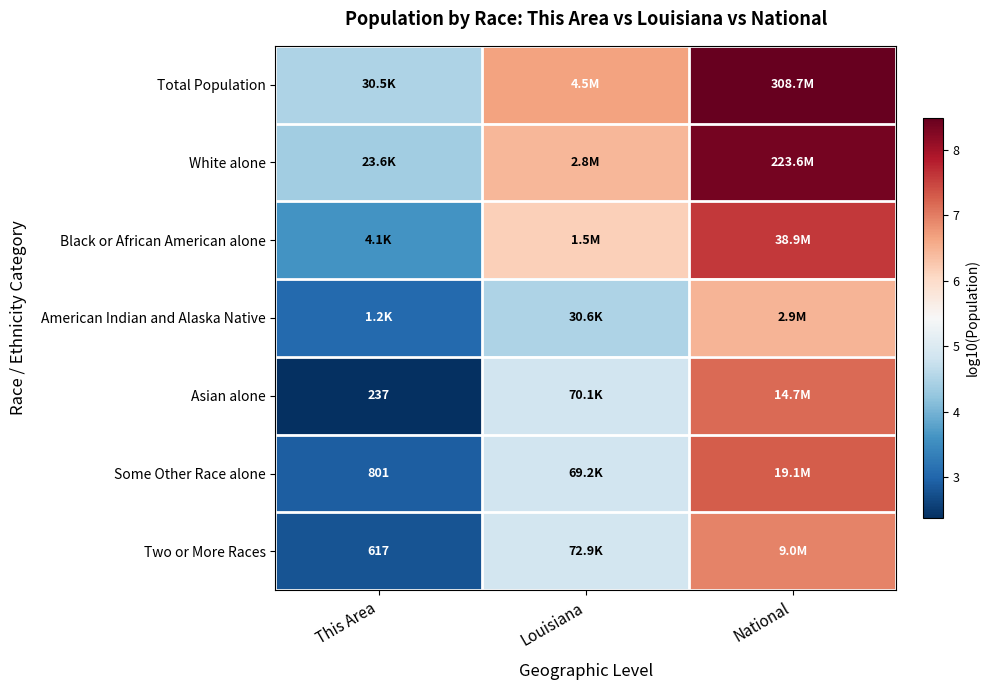

What is the minimum value shown in the chart?

2.4